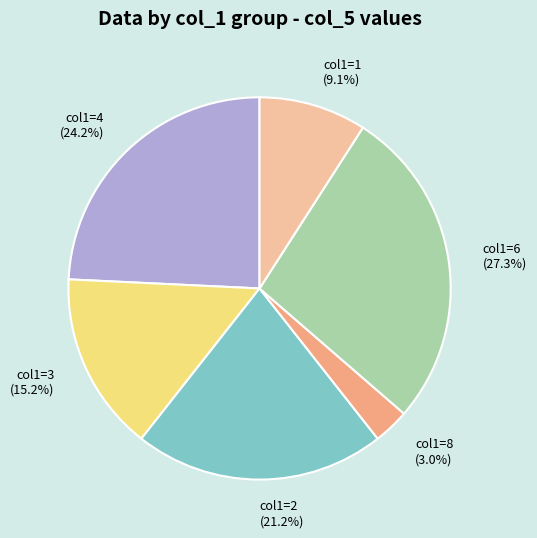

How many slices are in this pie chart?

6